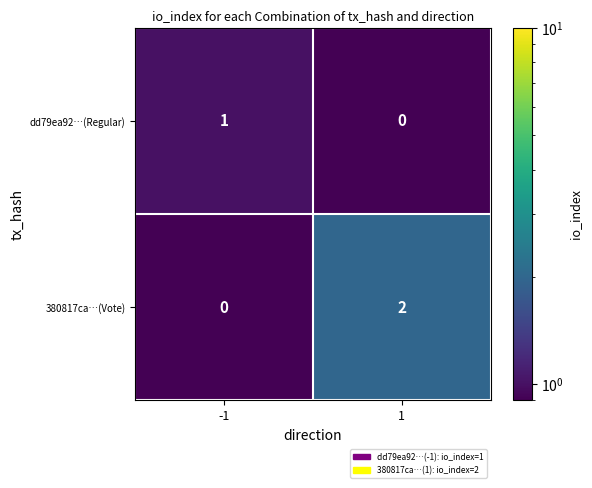

Which series changed the most between -1 and 1?

380817ca…(Vote)